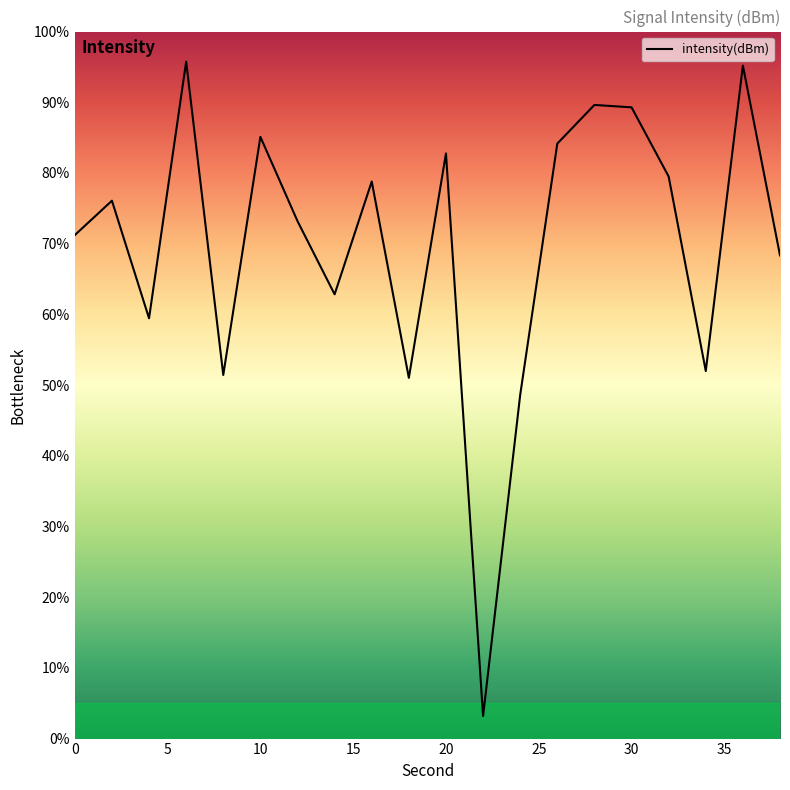

Does the chart have visible grid lines?

No